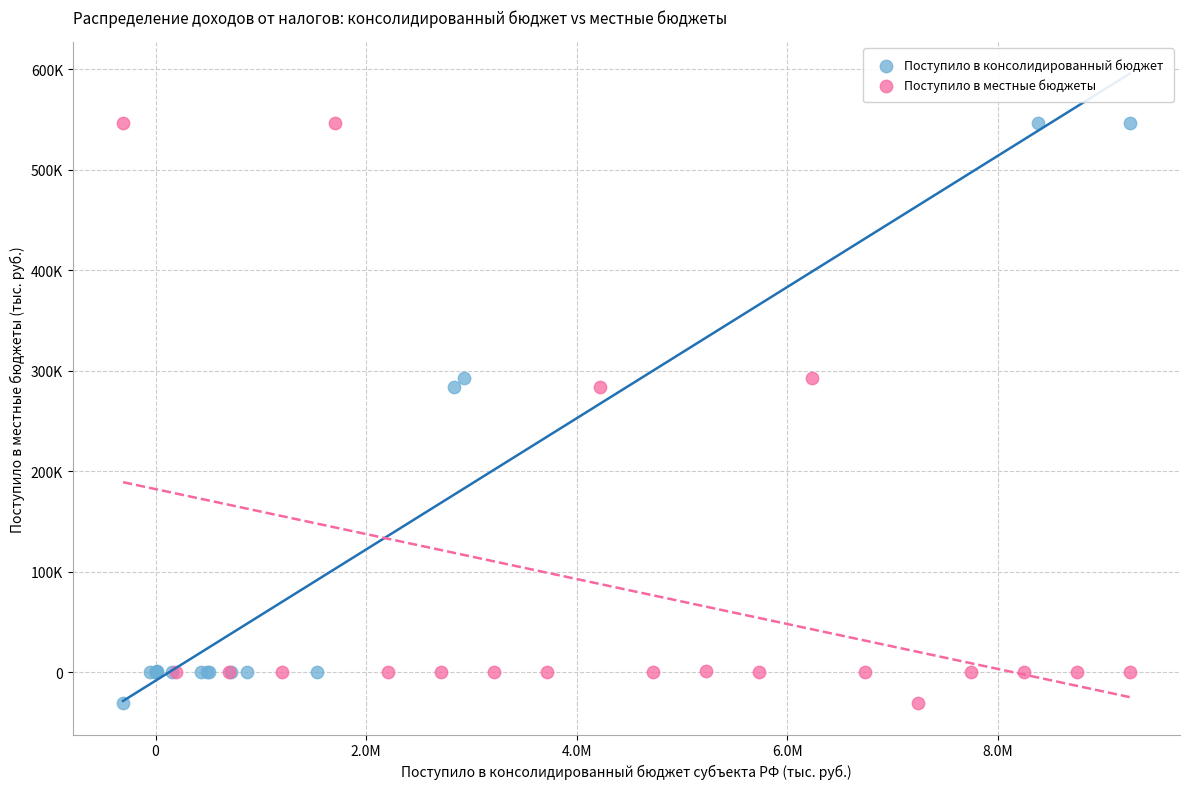

What are all the series names shown in the legend?

Поступило в консолидированный бюджет, Поступило в местные бюджеты